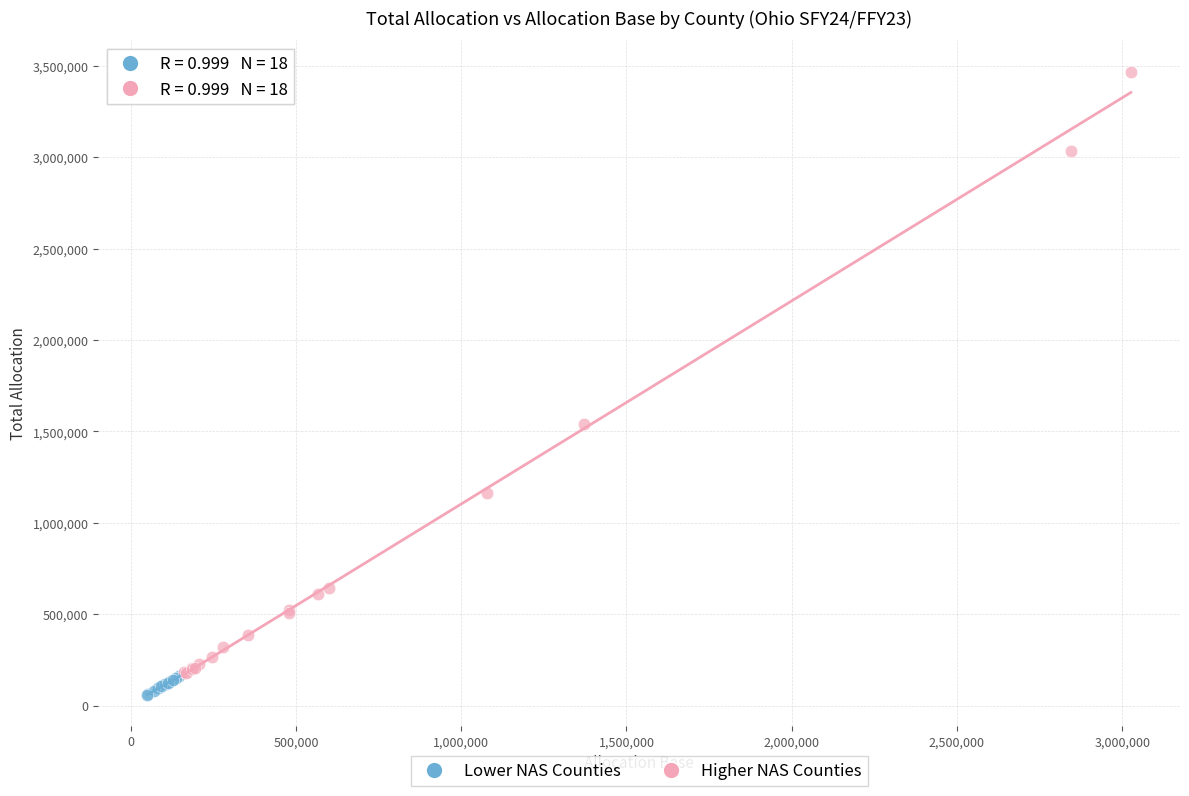

Which series reaches the maximum Y coordinate?

Higher NAS Counties